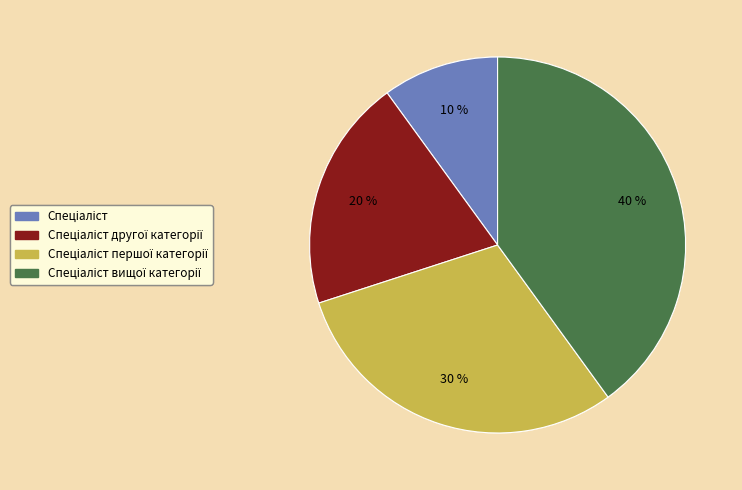

Does any single category account for the majority?

No